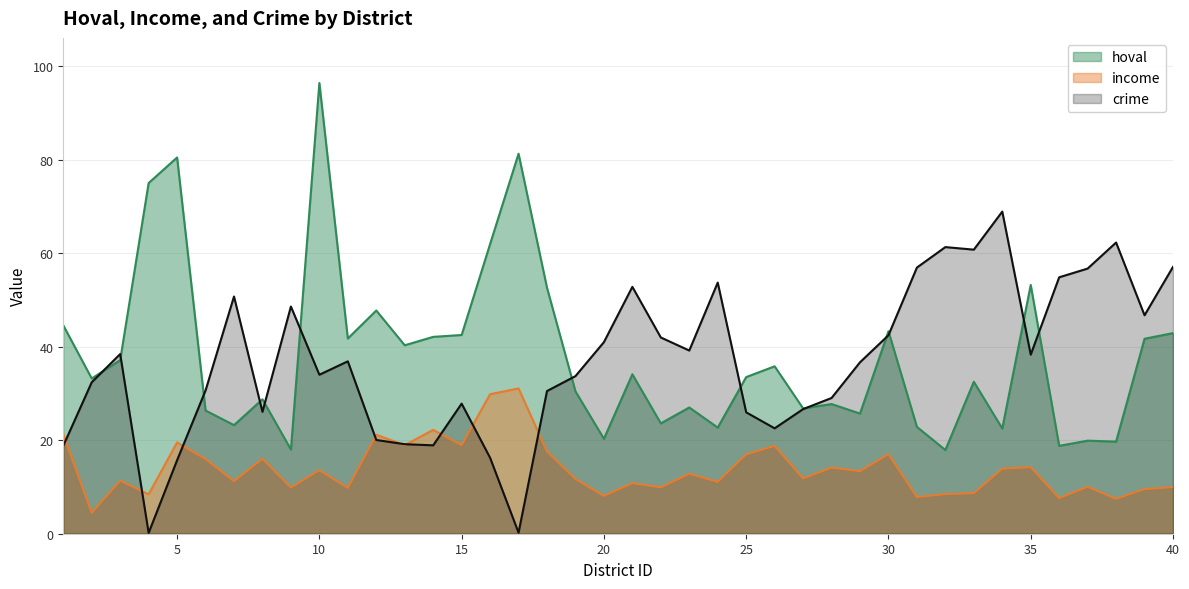

In crime, how many points are lower than both neighbors (excluding endpoints)?

10